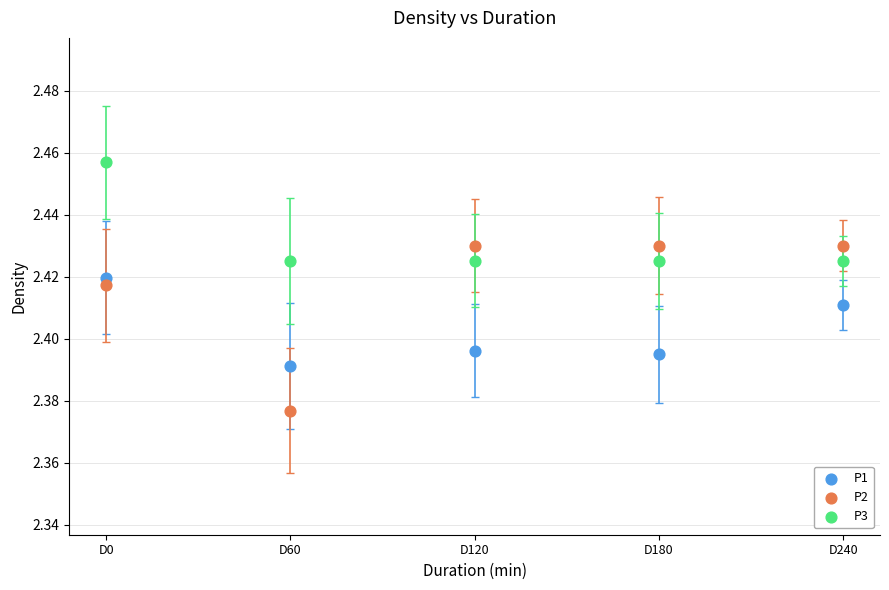

Which series has the largest Y range (max minus min)?

P2